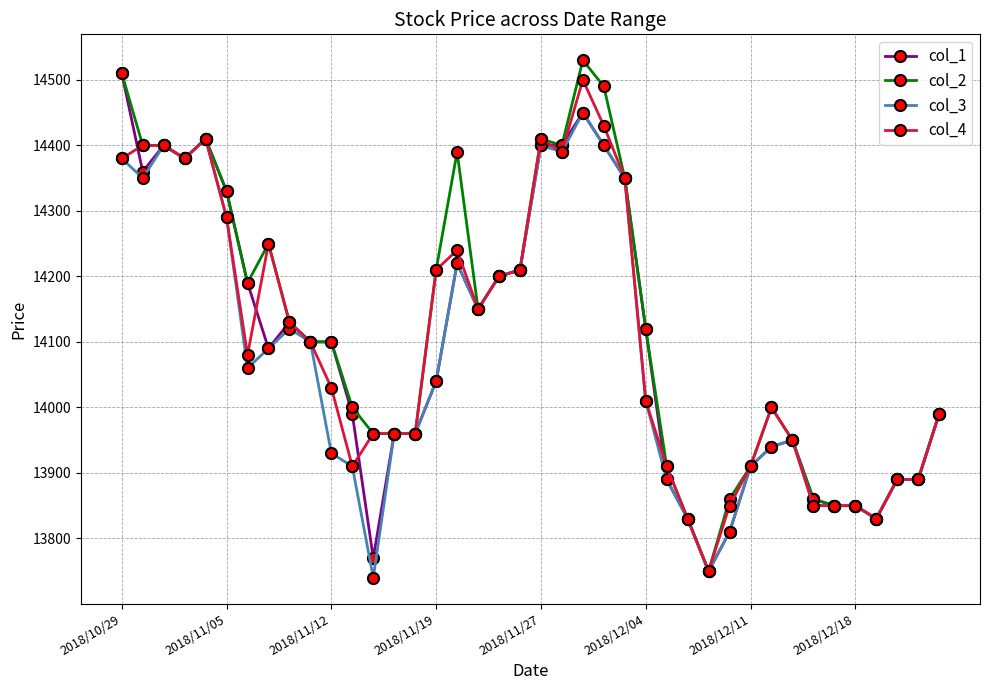

What is the difference between the maximum and minimum values in the col_4 series?

750